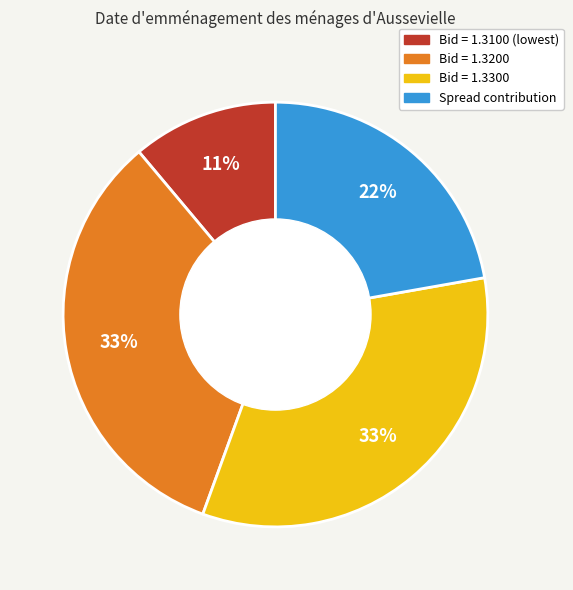

Is there a majority slice in this chart?

No